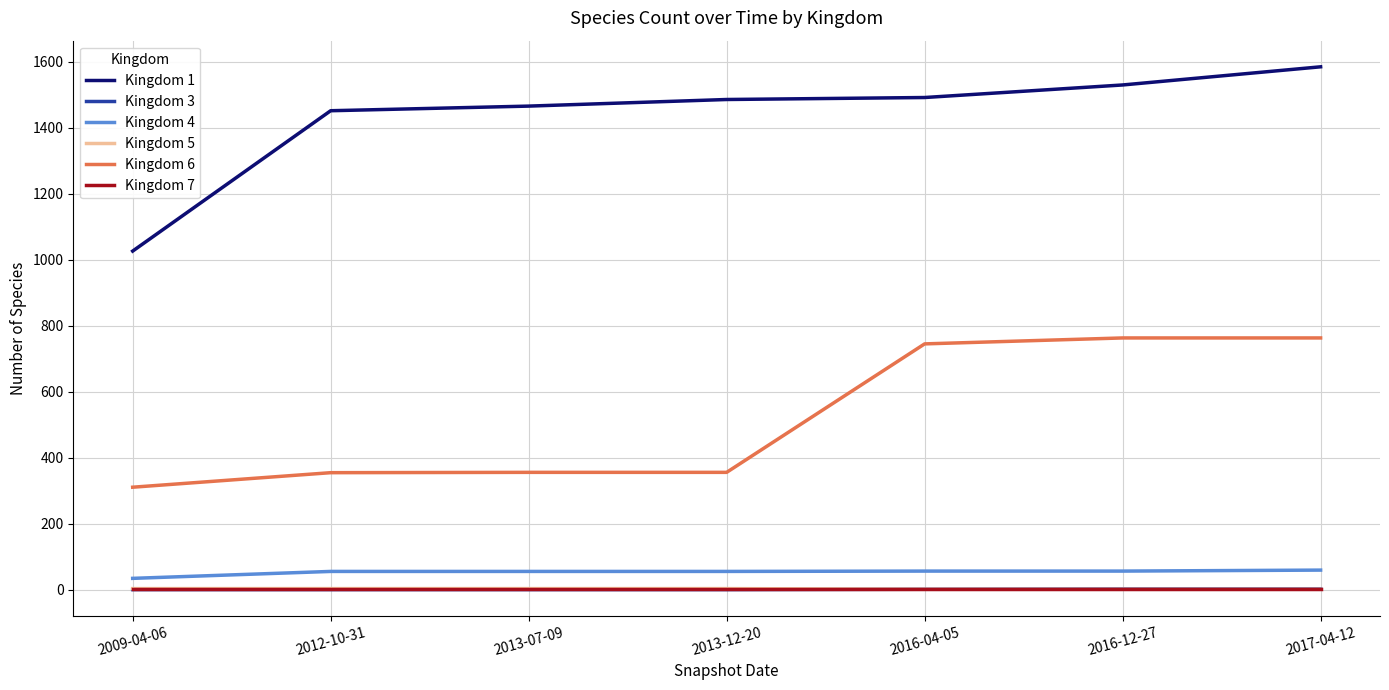

True or false: Kingdom 1 has a value of 1485 at 2013-12-20.

True